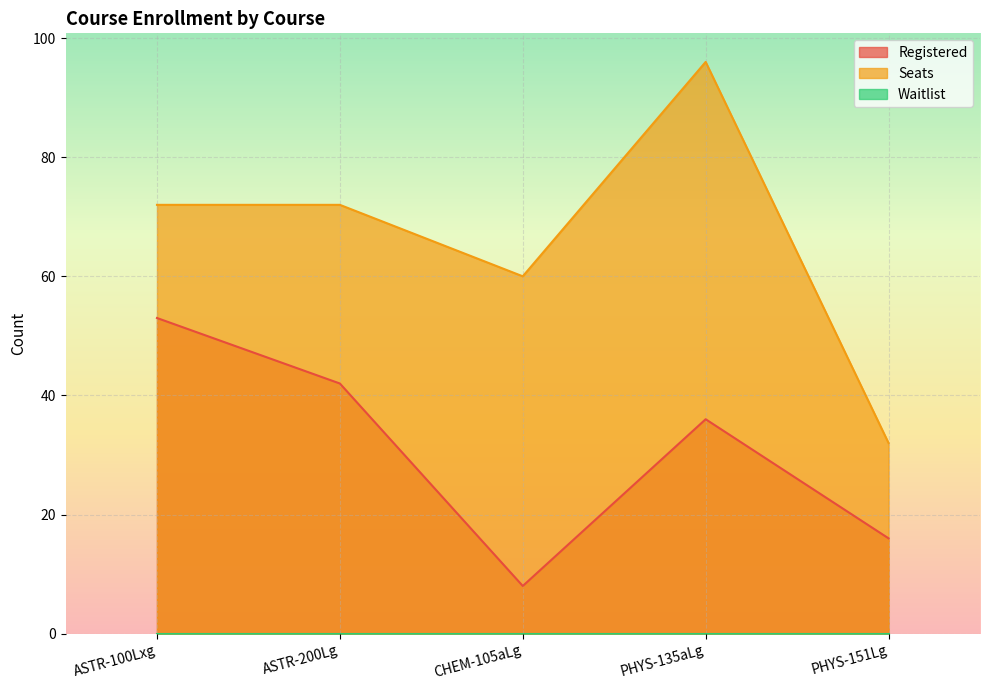

What is the maximum value shown in the chart?

96